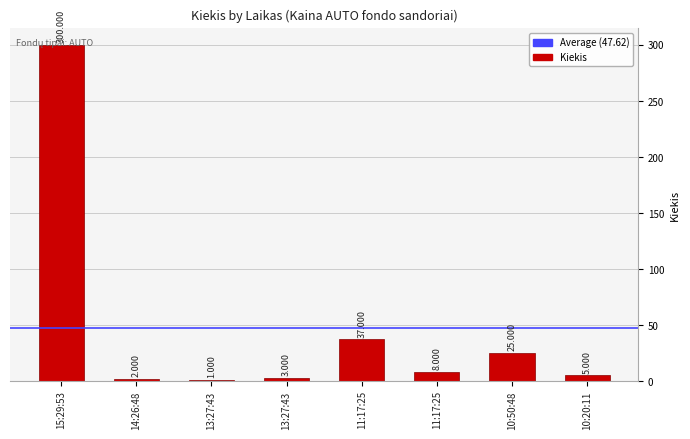

Where is the data nearest to the value 150?

11:17:25